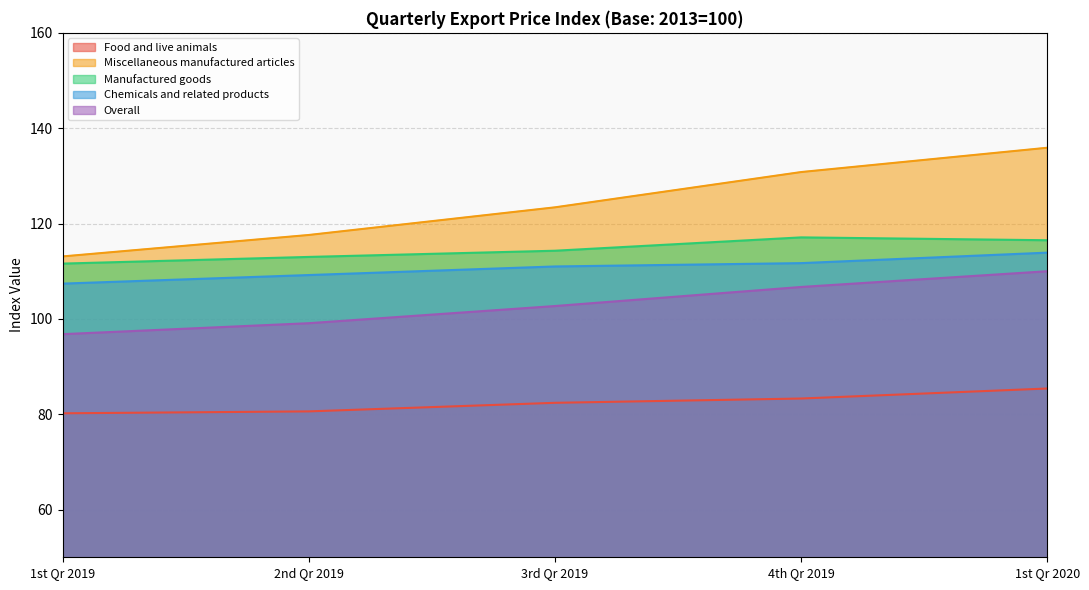

Reading left to right, what are all the values shown in this chart?

Food and live animals: 1st Qr 2019=80.2	2nd Qr 2019=80.6	3rd Qr 2019=82.4	4th Qr 2019=83.3	1st Qr 2020=85.4
Miscellaneous manufactured articles: 1st Qr 2019=113.1	2nd Qr 2019=117.6	3rd Qr 2019=123.4	4th Qr 2019=130.8	1st Qr 2020=135.9
Manufactured goods: 1st Qr 2019=111.6	2nd Qr 2019=113.0	3rd Qr 2019=114.3	4th Qr 2019=117.1	1st Qr 2020=116.5
Chemicals and related products: 1st Qr 2019=107.4	2nd Qr 2019=109.2	3rd Qr 2019=111.0	4th Qr 2019=111.7	1st Qr 2020=113.9
Overall: 1st Qr 2019=96.8	2nd Qr 2019=99.1	3rd Qr 2019=102.7	4th Qr 2019=106.7	1st Qr 2020=110.0